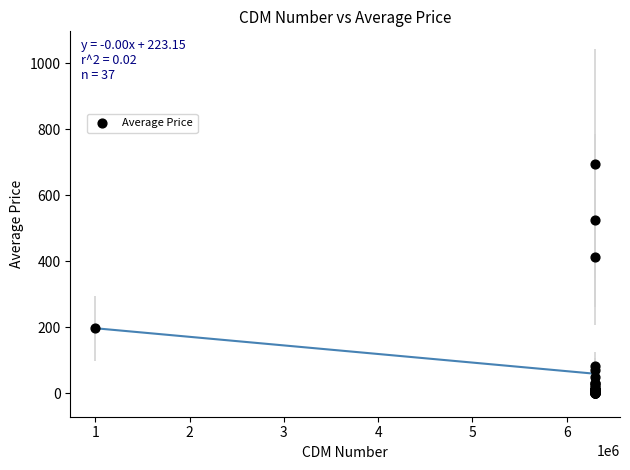

What Y value in the scatter plot is closest to 349?

413